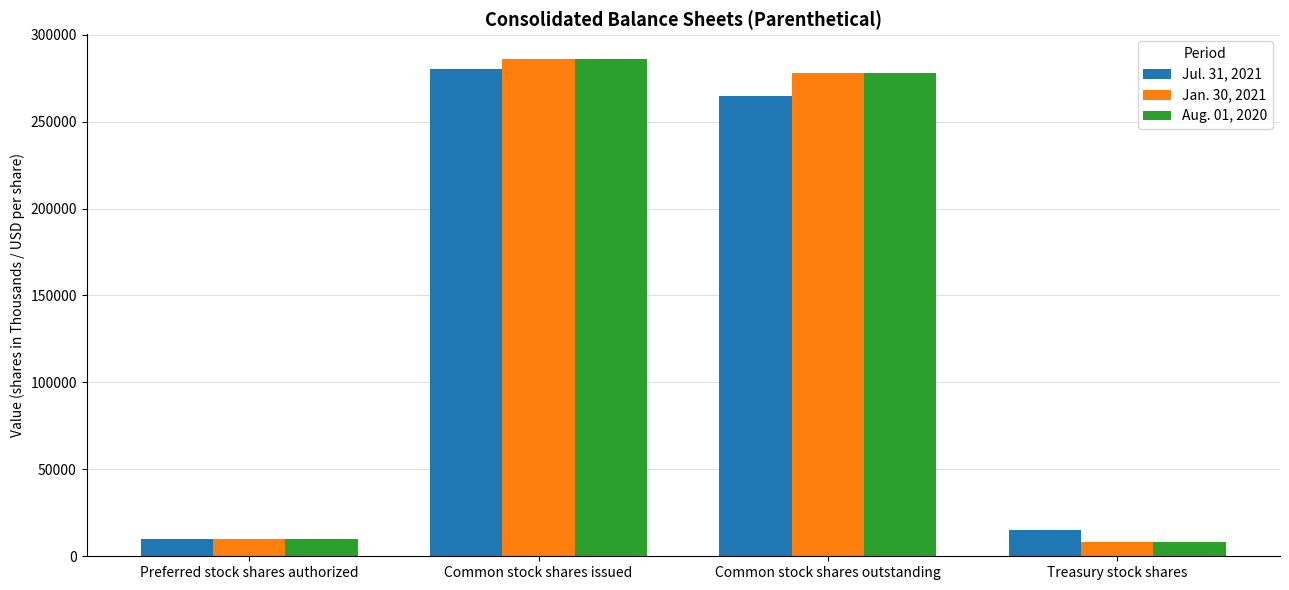

What is the spread (max minus min) of values at Common stock shares issued?

6000